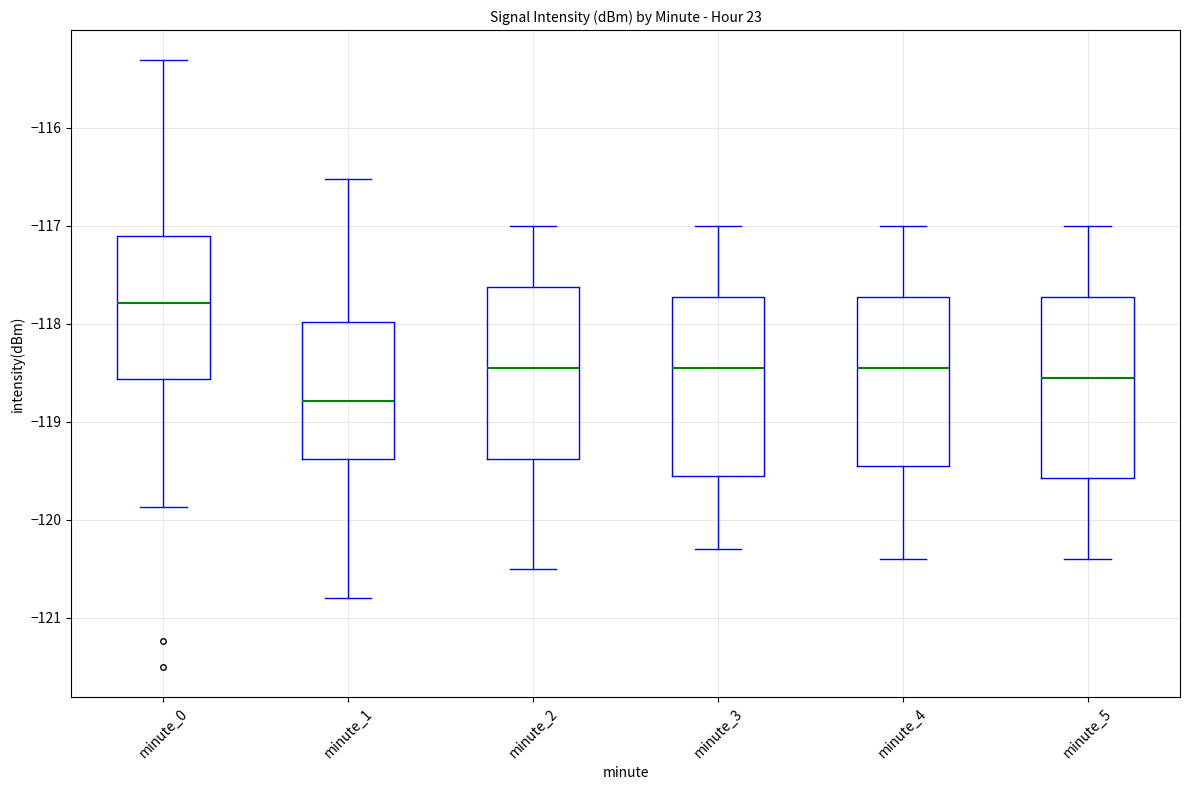

Which box has the lowest median line?

minute_1